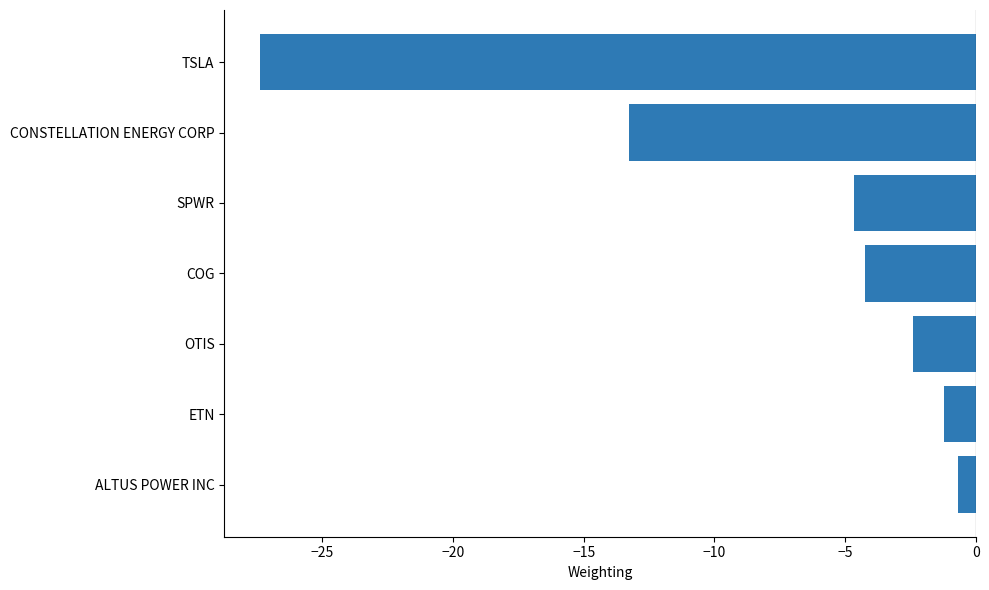

Reading bottom to top, what are all the values shown in this chart?

-0.7	-1.2	-2.4	-4.3	-4.7	-13.3	-27.4